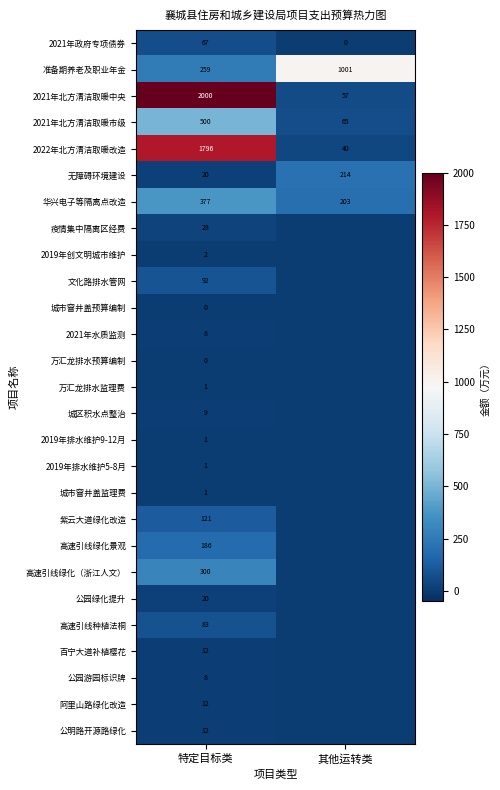

True or false: 文化路排水管网 has a value of 156 at 特定目标类.

False